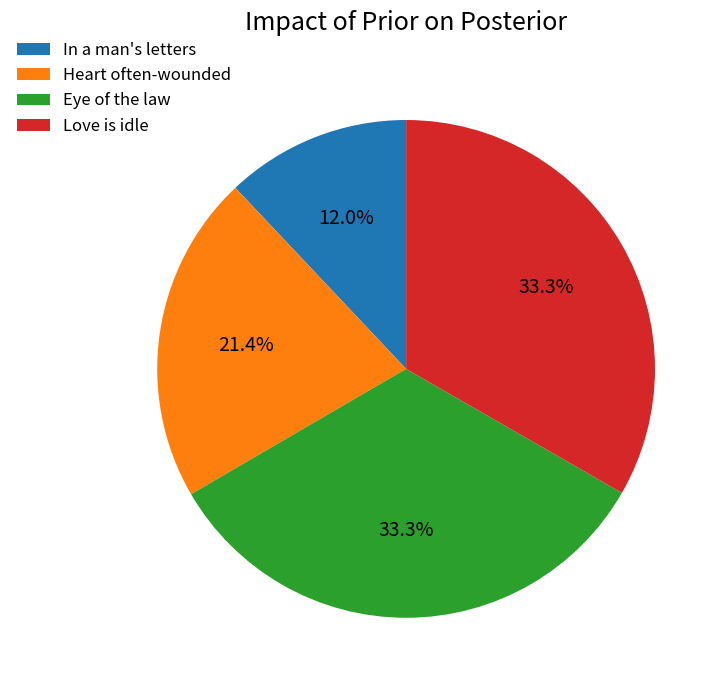

Is there a majority slice in this chart?

No